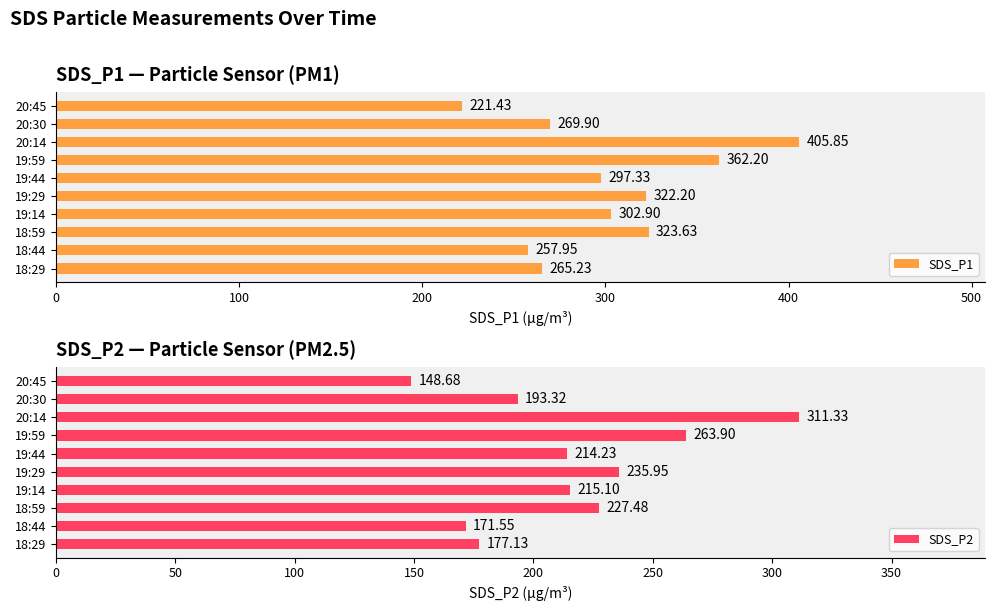

List the labels in order of SDS_P2 value, largest first.

20:14, 19:59, 19:29, 18:59, 19:14, 19:44, 20:30, 18:29, 18:44, 20:45